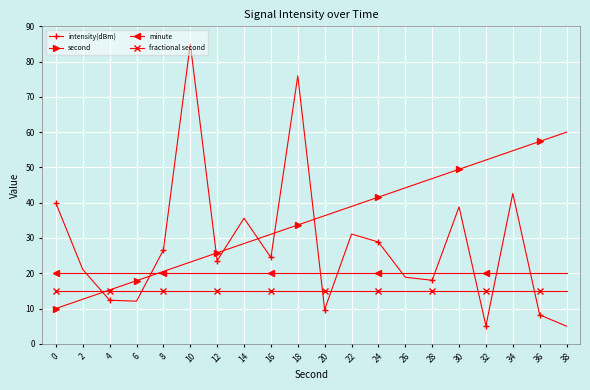

The minute series shows 28.8 at 30. True or false?

False